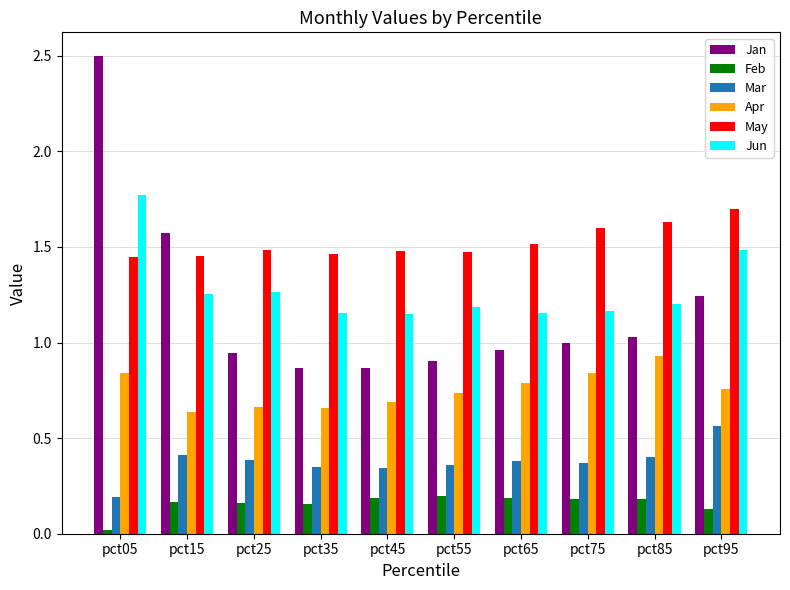

True or false: Jun has a value of 2.0 at pct25.

False